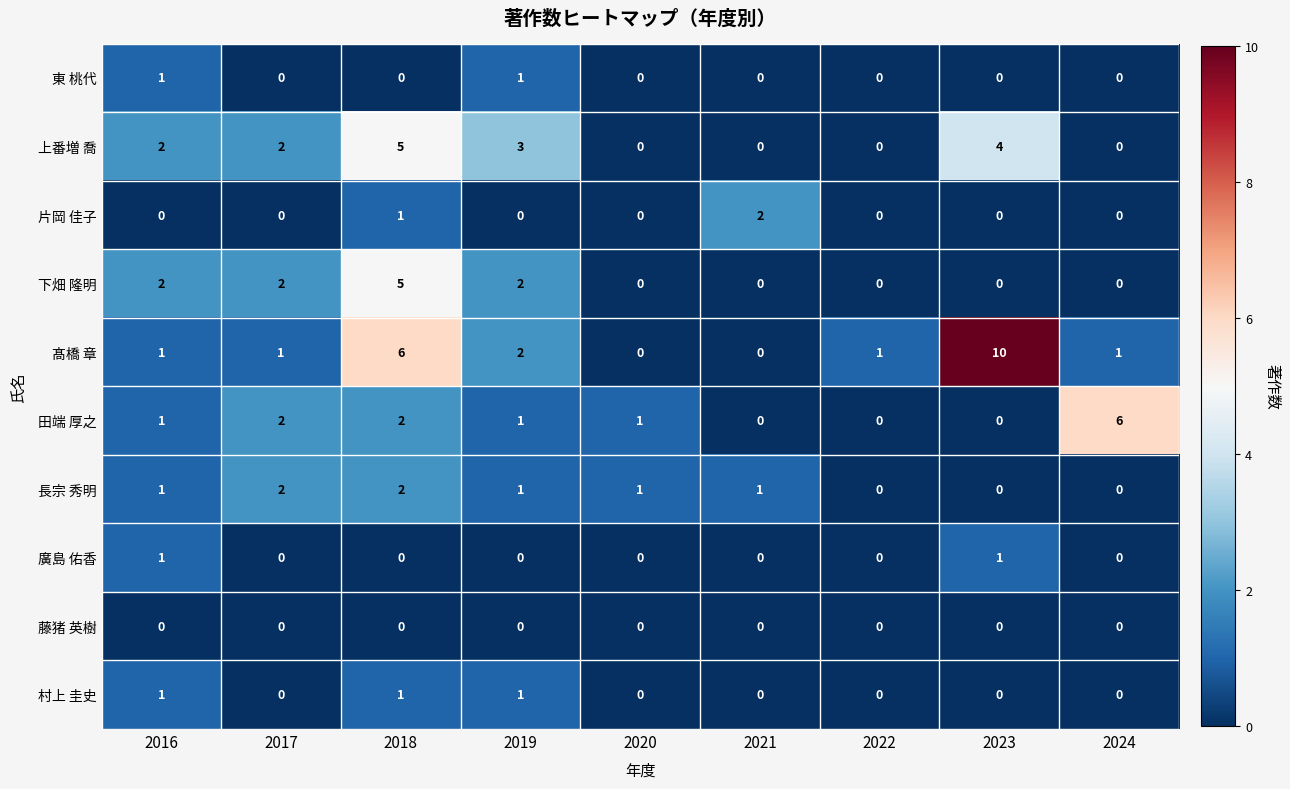

Which series has the largest range (max minus min)?

髙橋 章